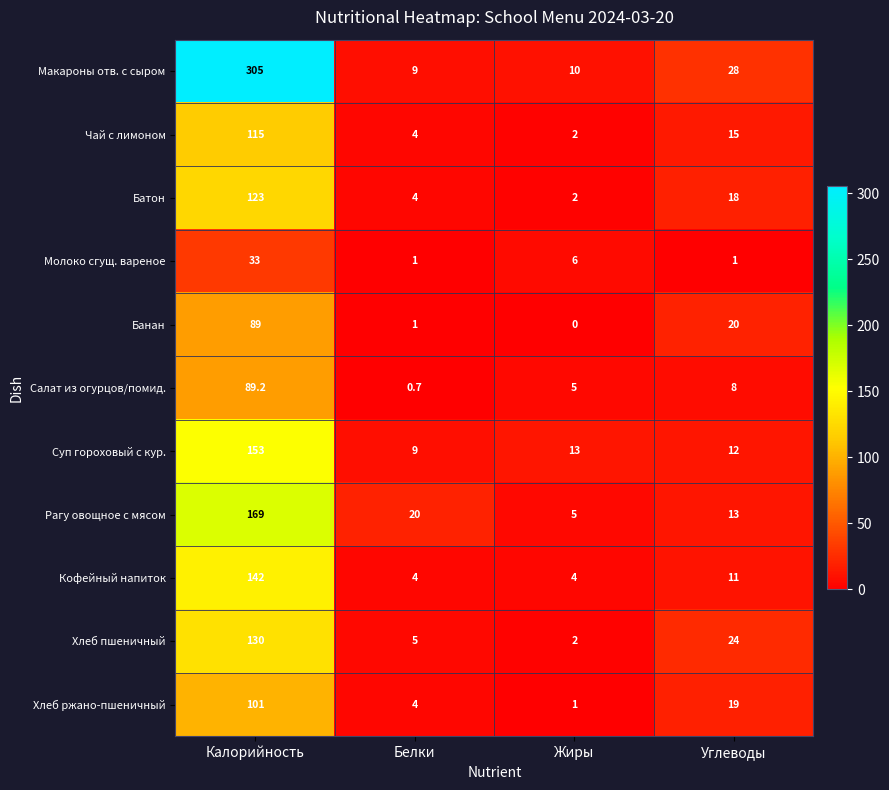

Rank the series by their maximum value, from highest to lowest.

Макароны отв. с сыром, Рагу овощное с мясом, Суп гороховый с кур., Кофейный напиток, Хлеб пшеничный, Батон, Чай с лимоном, Хлеб ржано-пшеничный, Салат из огурцов/помид., Банан, Молоко сгущ. вареное